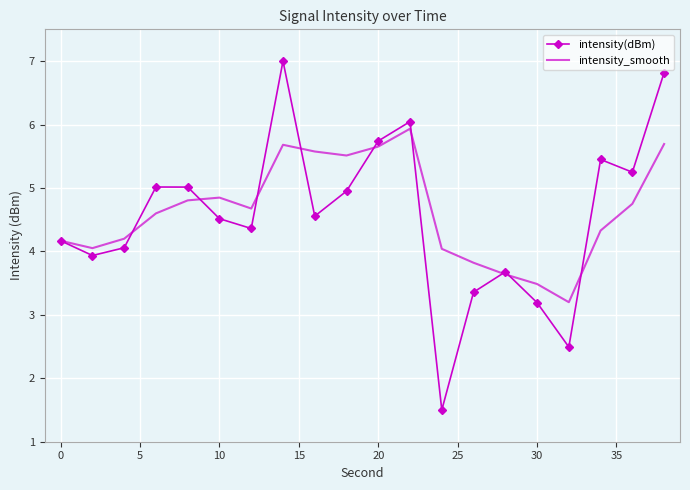

Which series has the widest spread of values?

intensity(dBm)